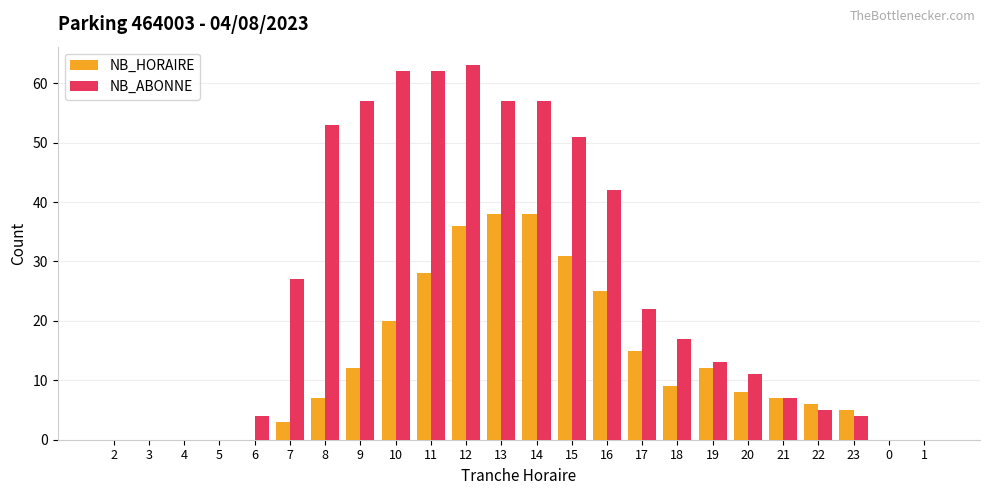

What is the sum of all NB_ABONNE values?

614